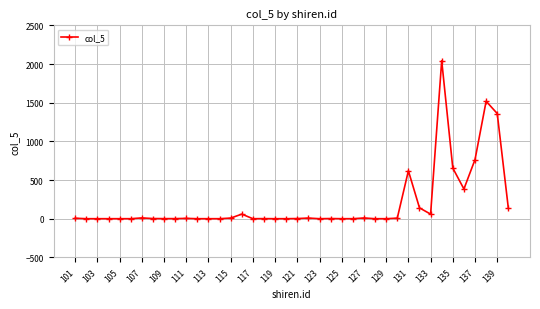

What is the difference between the maximum and second lowest values?

2042